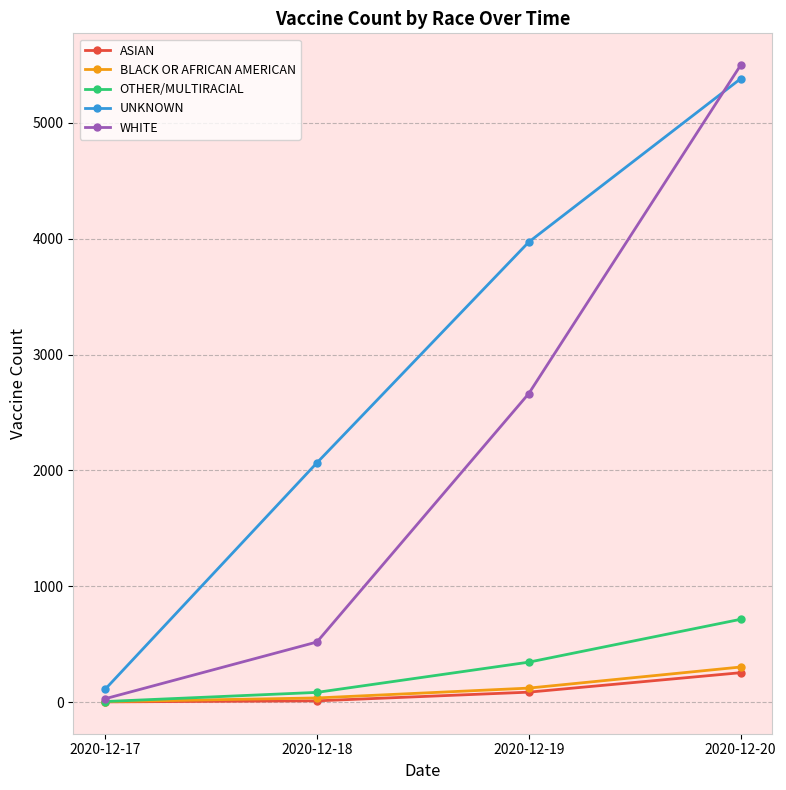

At which label is UNKNOWN closest to 2745?

2020-12-18